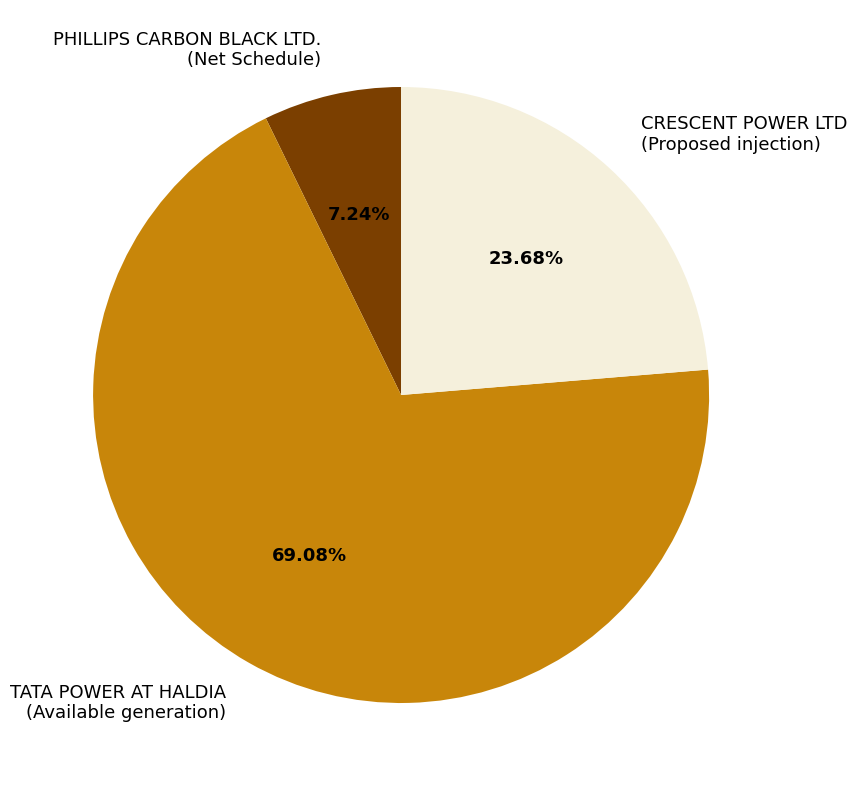

Which slice is the largest?

TATA POWER AT HALDIA (Available generation)